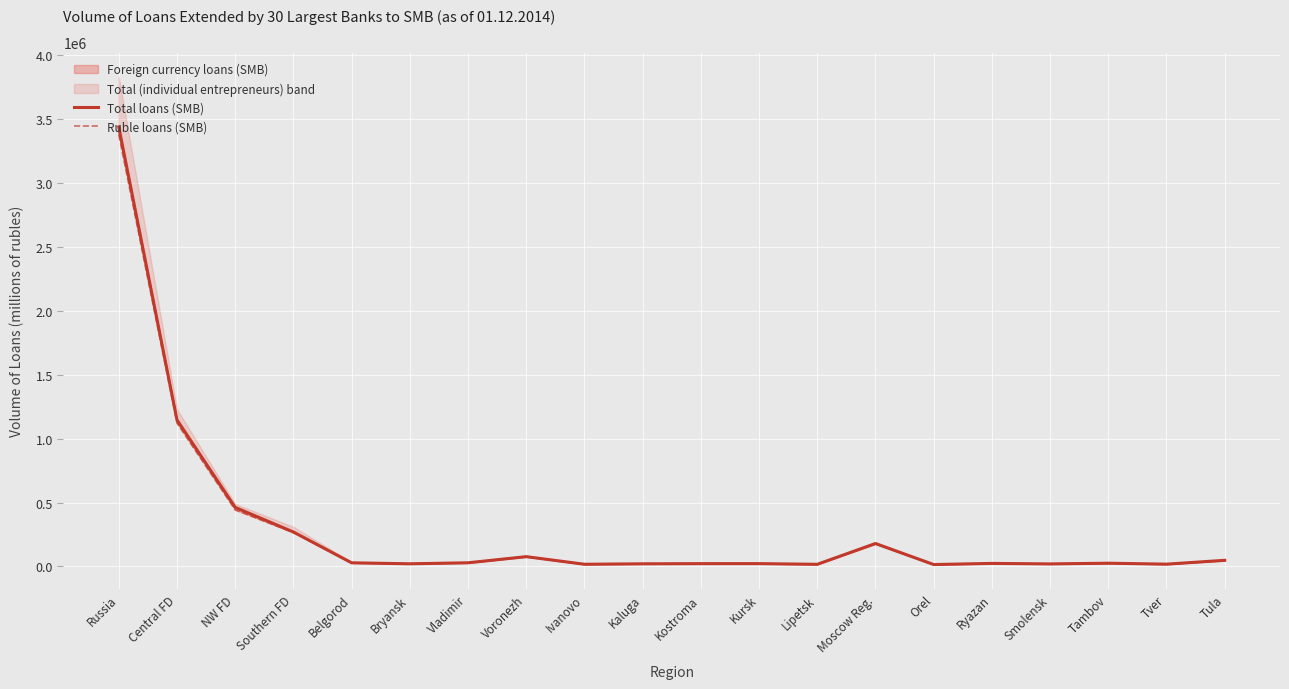

True or false: Ruble loans (SMB) has a value of 2283097 at Russia.

False